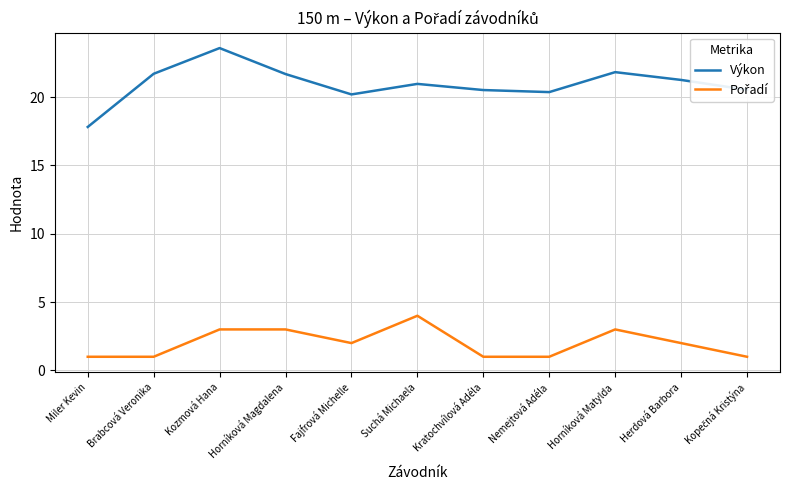

Which series has the largest range (max minus min)?

Výkon